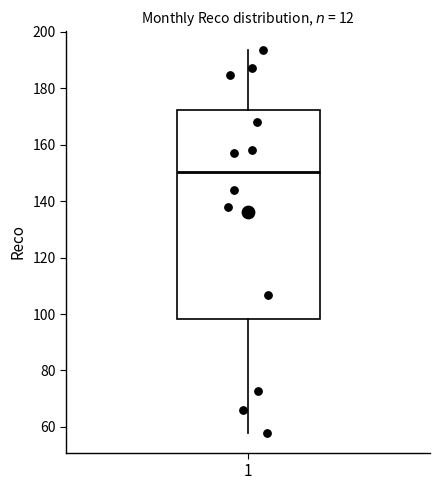

Read this box plot against the y-axis: the position of the median line, the range covered by the box, and the ends of both whiskers. The values are not printed on the chart, so give them approximately, as read against the axis.

median 150, box 98 to 172, whiskers 58 to 194